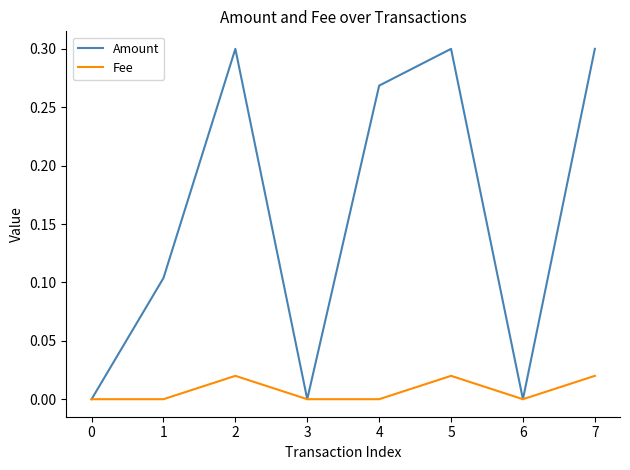

Which series has the largest total across all categories?

Amount